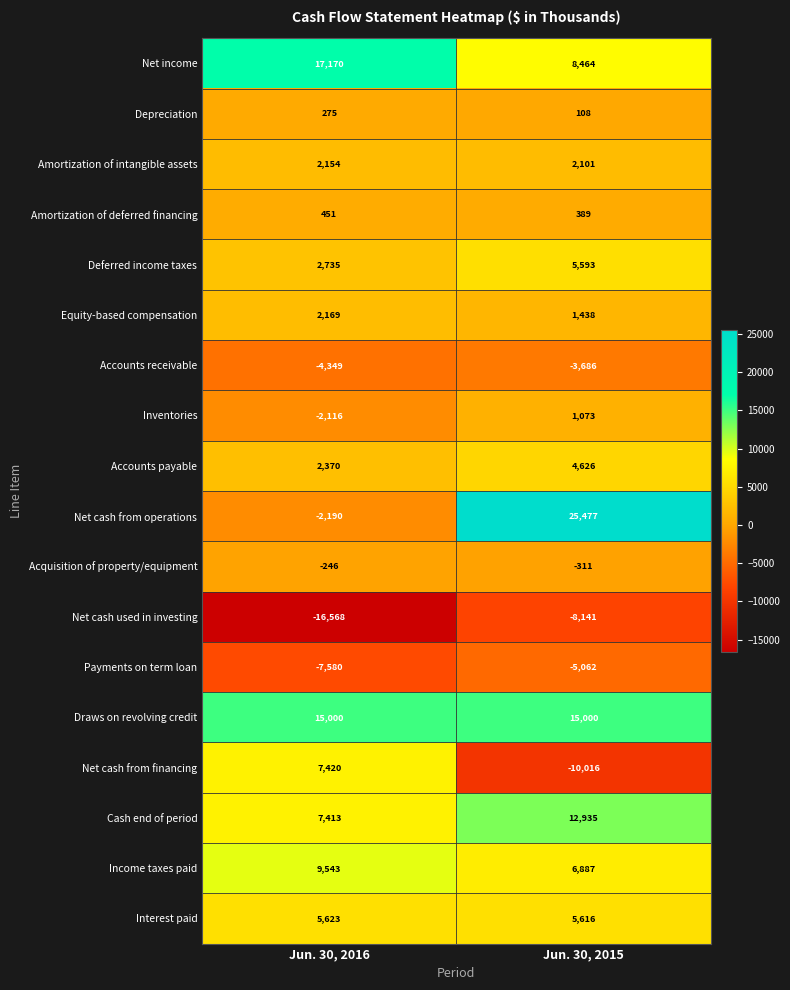

Which series has the widest spread of values?

Net cash from operations